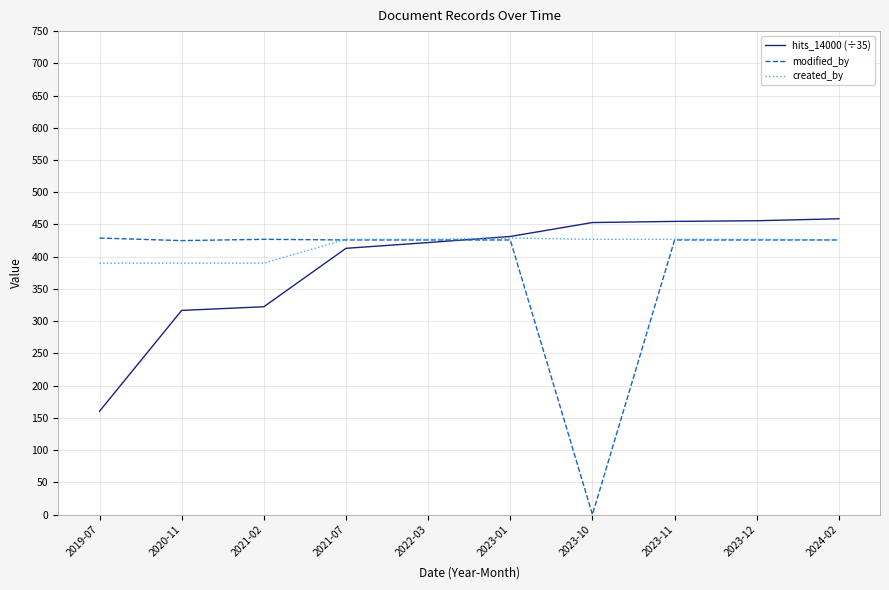

Rank the series at 2019-07 from highest to lowest value.

modified_by, created_by, hits_14000 (÷35)